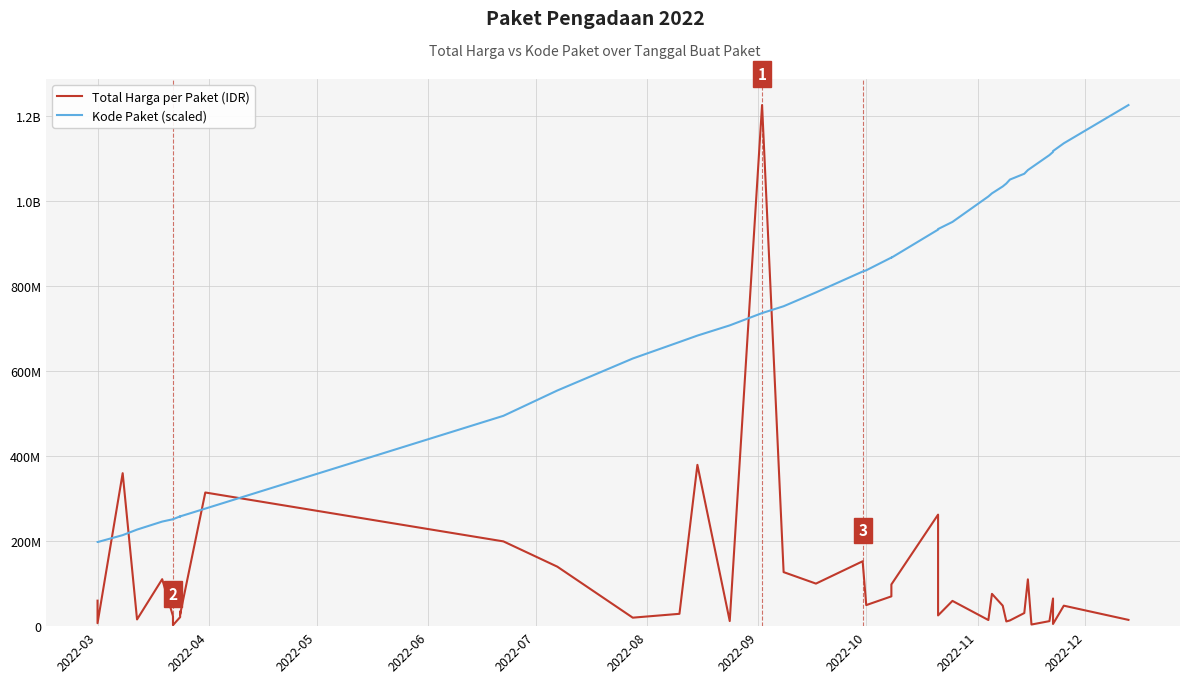

What is the minimum value shown in the chart?

2395750.0